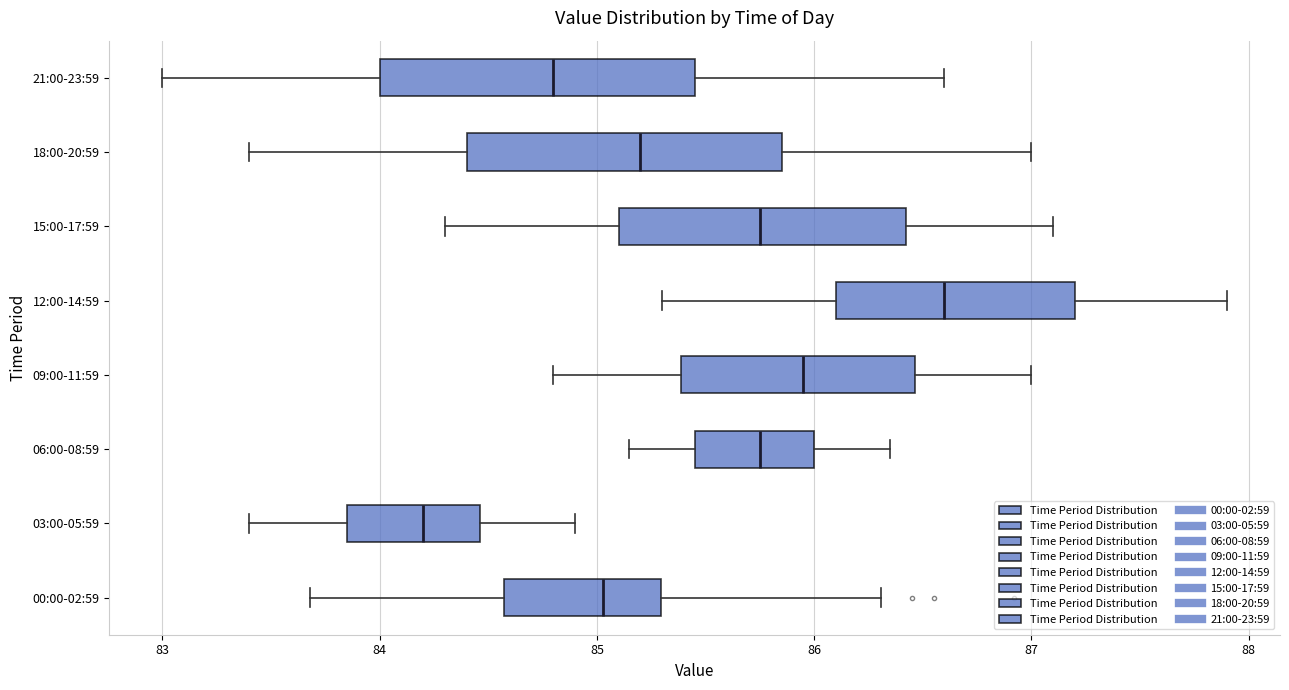

Which box's median line is the furthest to the left?

03:00-05:59